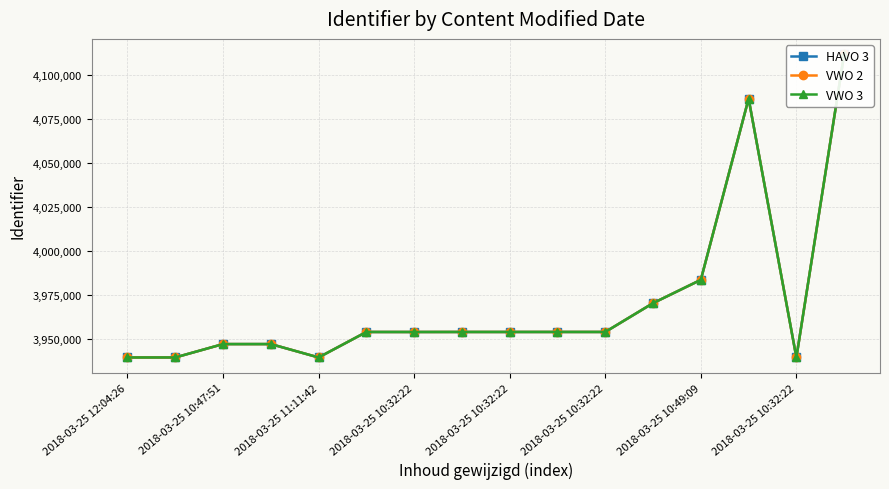

What is the label of the 14th point from the left?

13